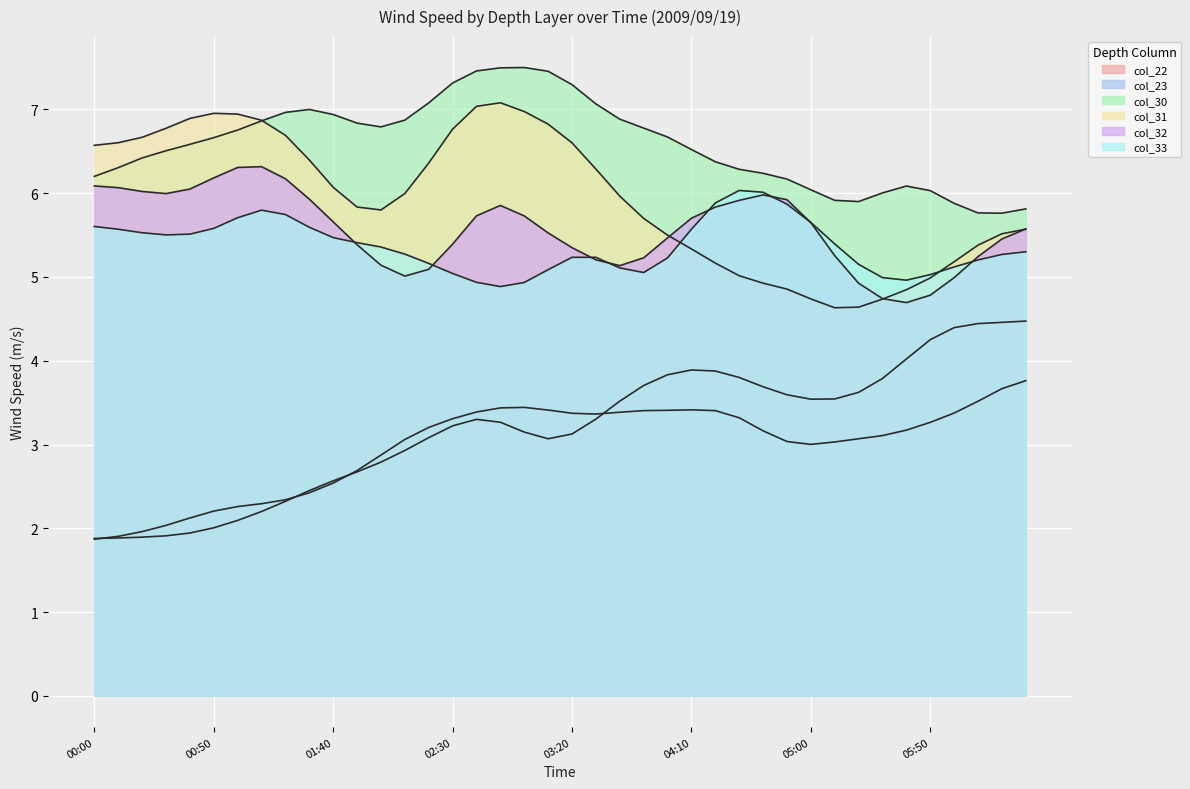

The col_31 series shows 4.2 at 2009/09/19 03:20. True or false?

False